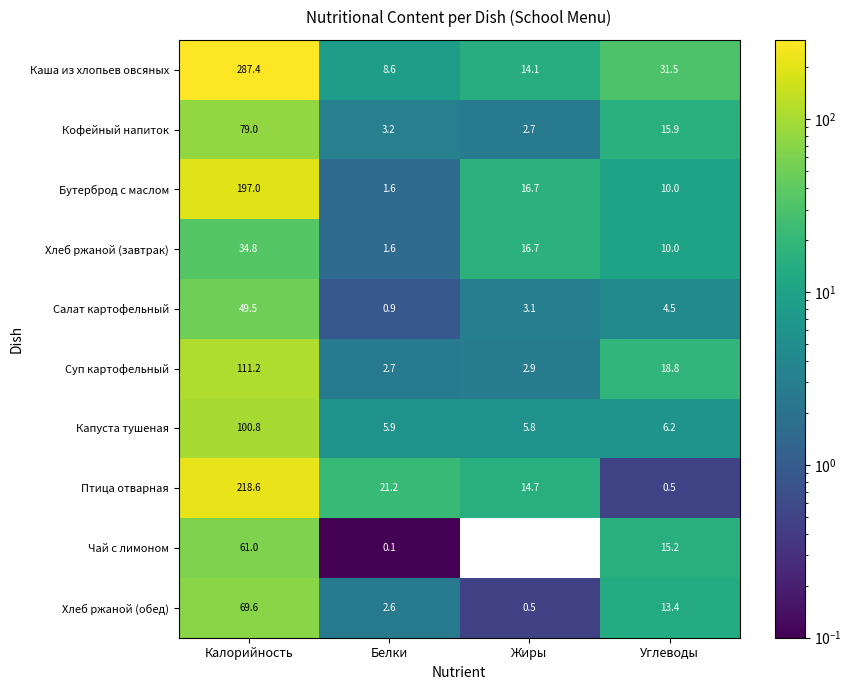

At Калорийность, list the series in order from smallest to largest.

Хлеб ржаной (завтрак), Салат картофельный, Чай с лимоном, Хлеб ржаной (обед), Кофейный напиток, Капуста тушеная, Суп картофельный, Бутерброд с маслом, Птица отварная, Каша из хлопьев овсяных